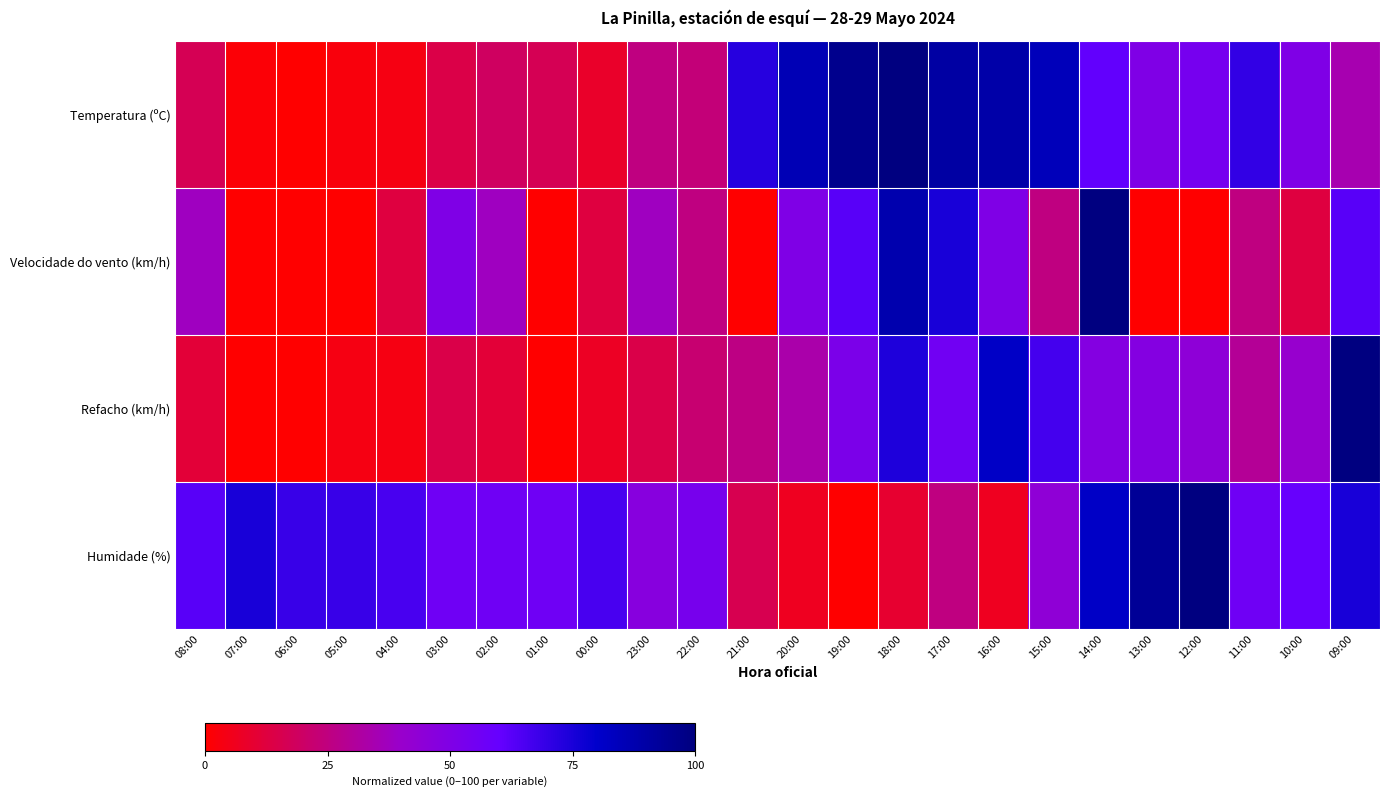

Which series has the largest total across all categories?

Humidade (%)